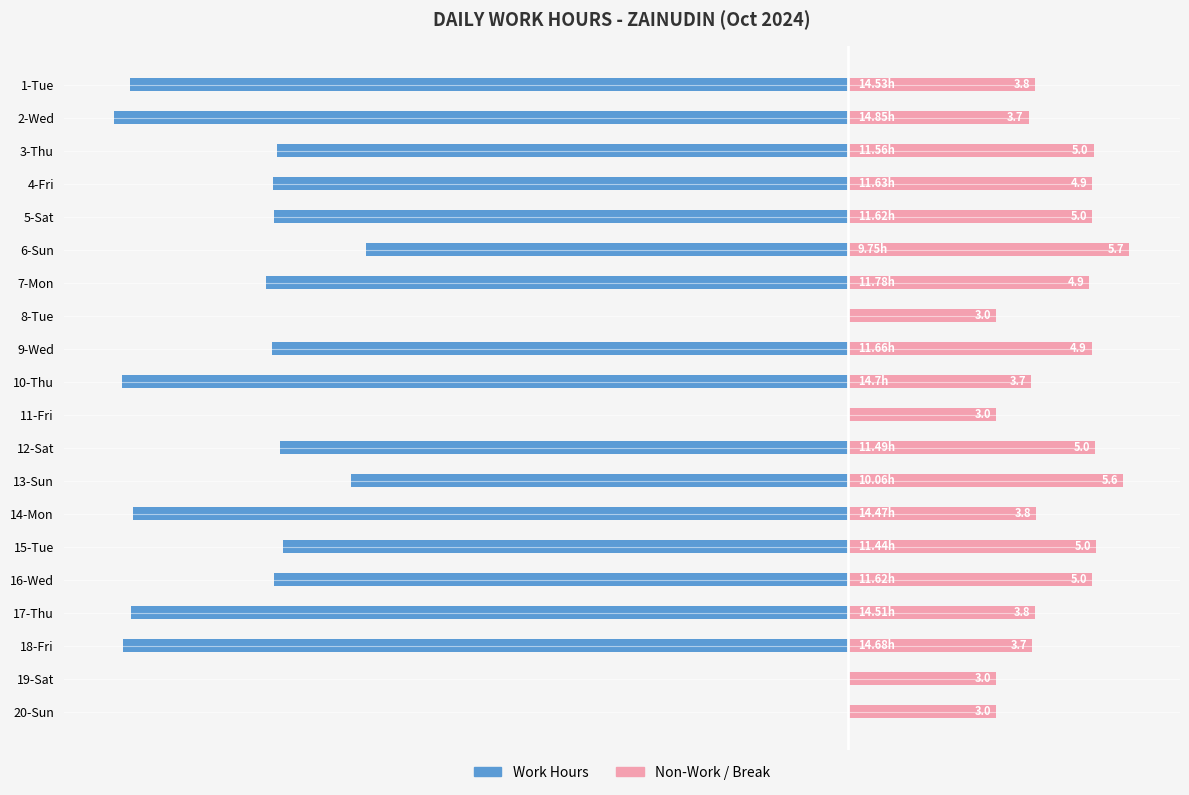

Where does the Work Hours series first go above -11?

6-Sun